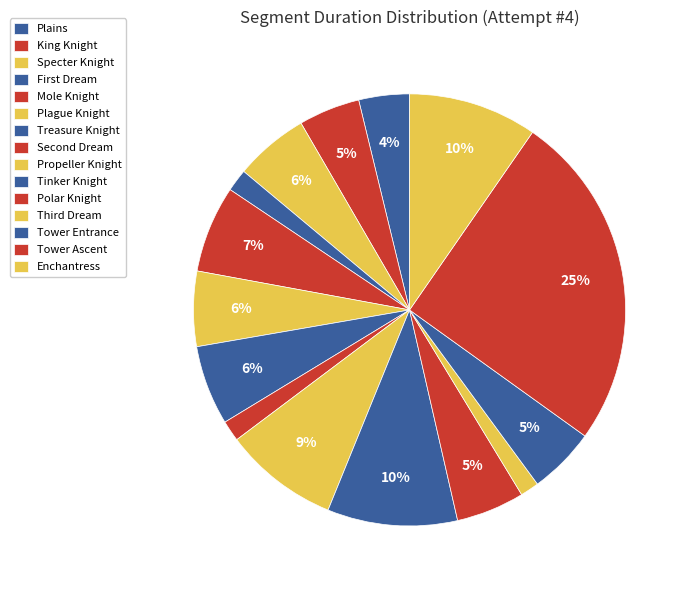

Combined, do Enchantress and Tower Entrance account for over 50%?

No